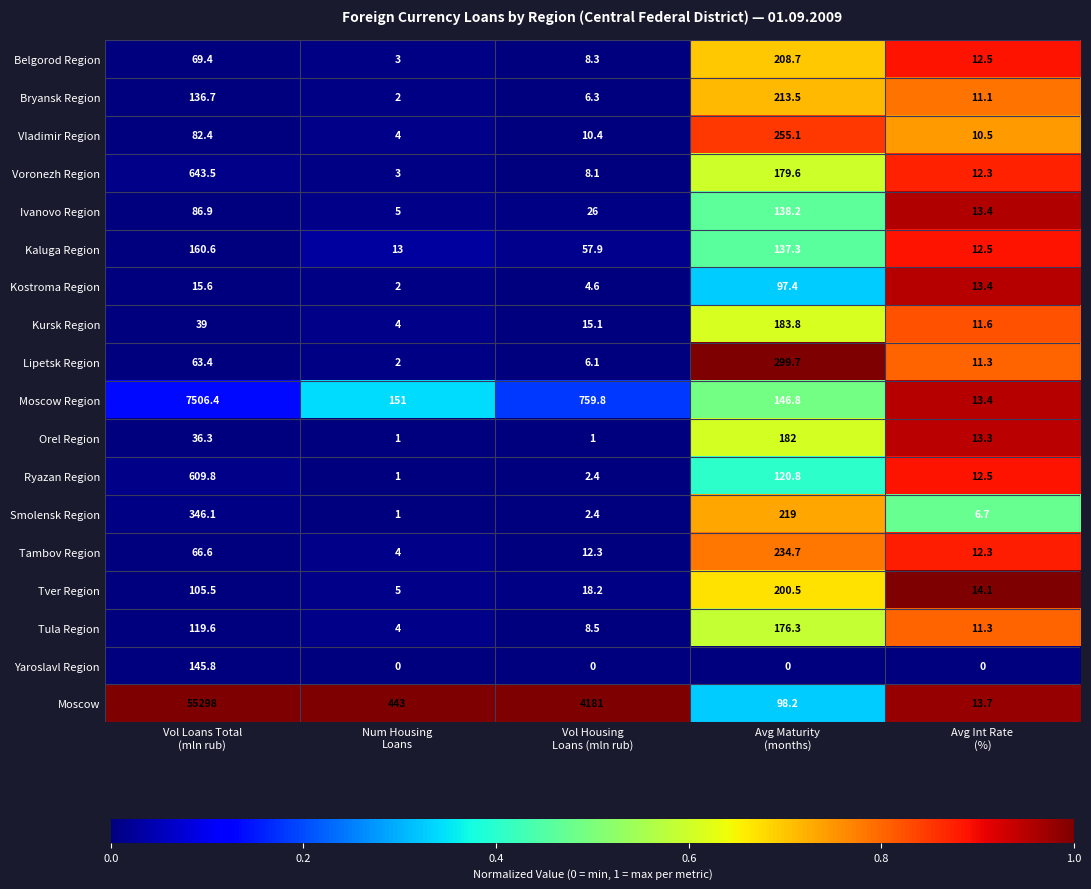

Which series changed the most between Num Housing
Loans and Vol Housing
Loans (mln rub)?

Moscow